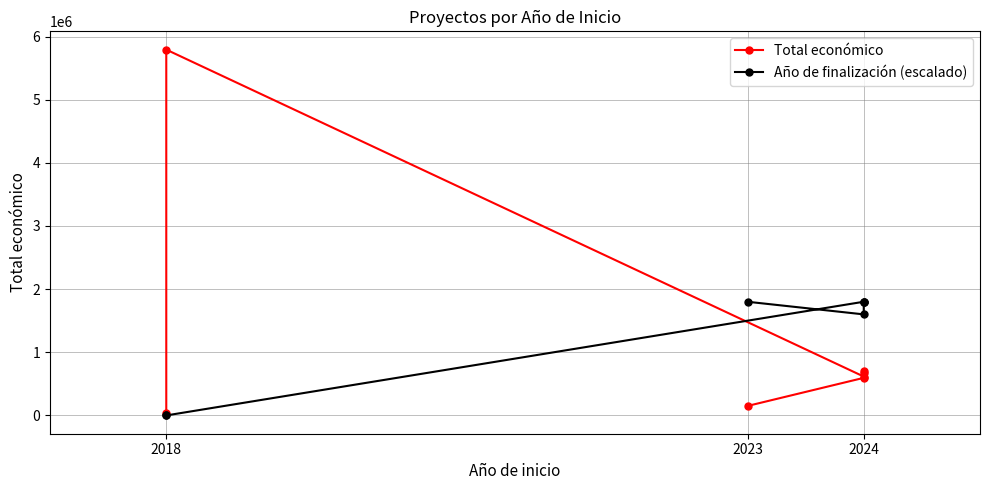

Where do Año de finalización (escalado) and Total económico first cross each other?

2024 and 2018